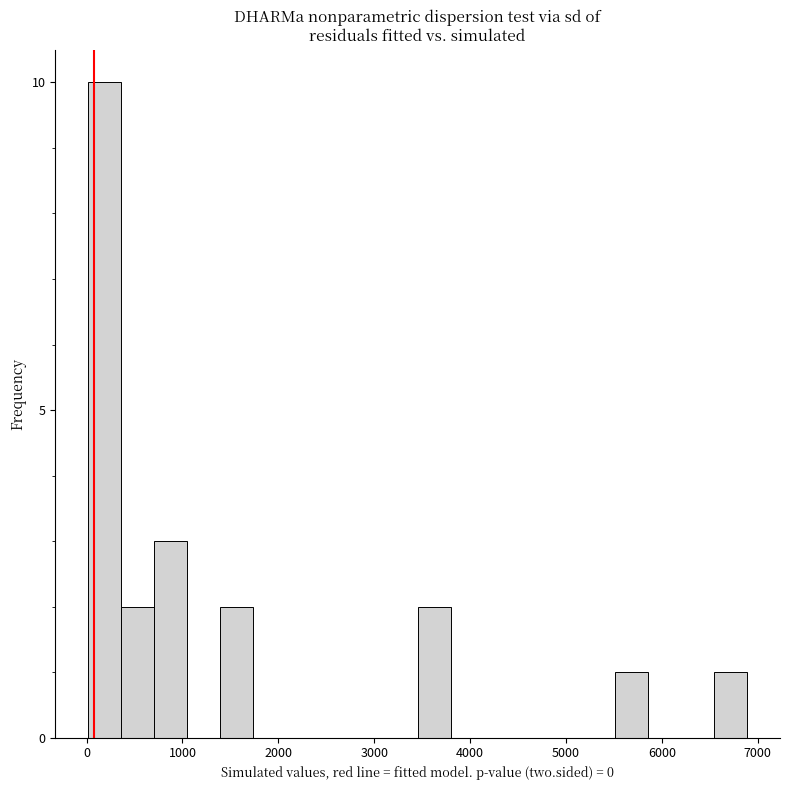

Around what value on the x-axis is the tallest bar? Give the approximate position of its centre, as read against the axis.

200